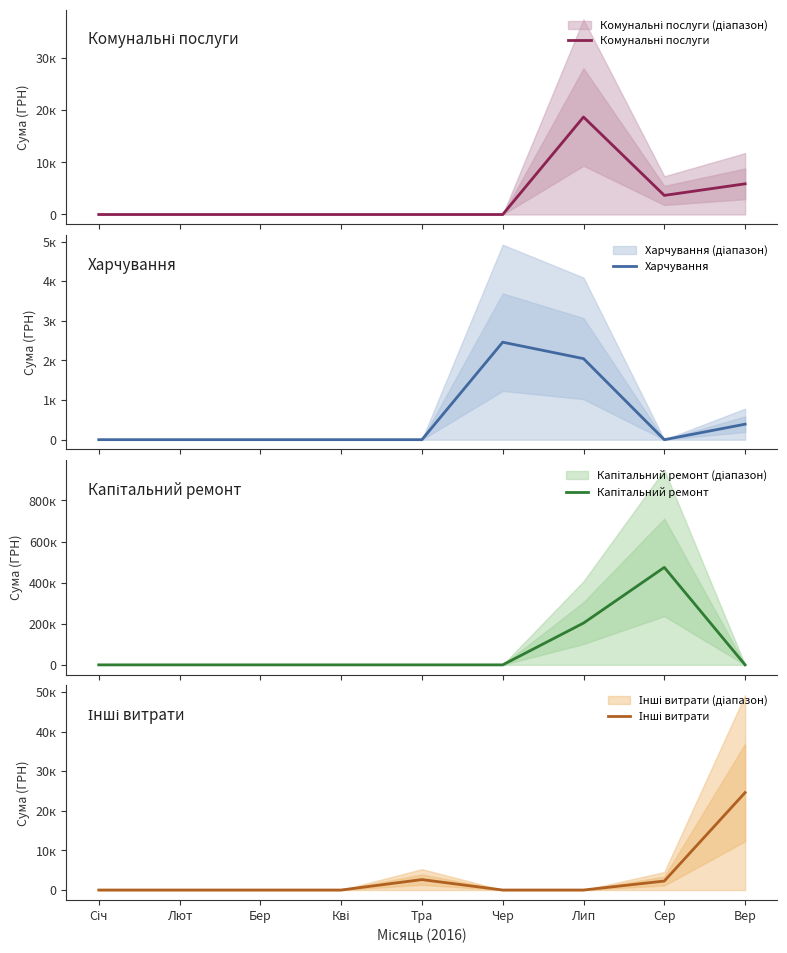

The Комунальні послуги series shows 5880.0 at Вер. True or false?

True